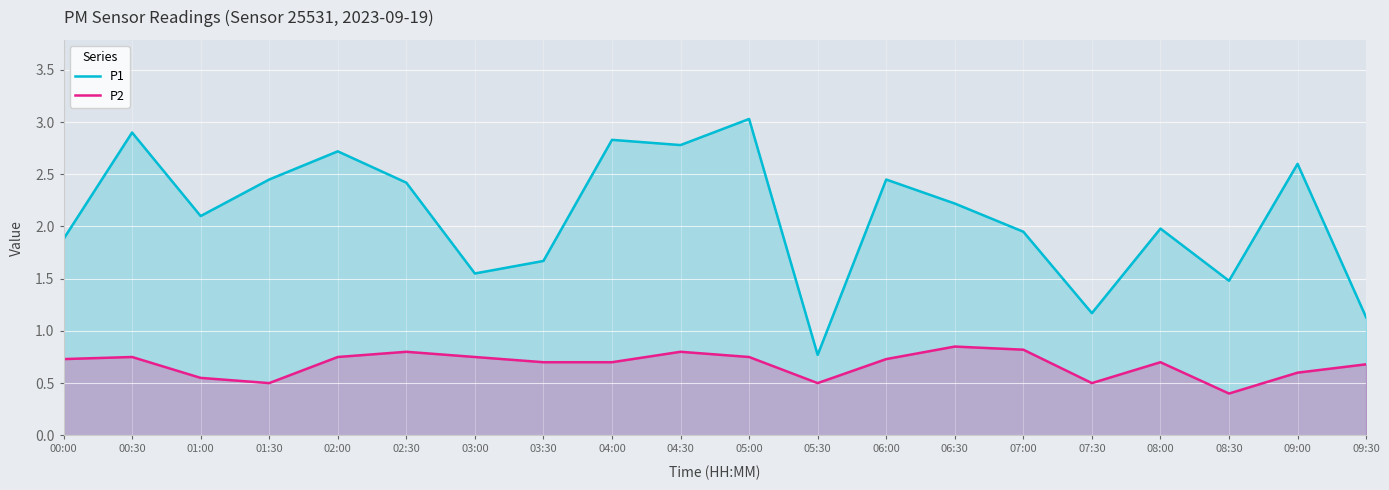

How many interior local valleys does the P2 series have?

4